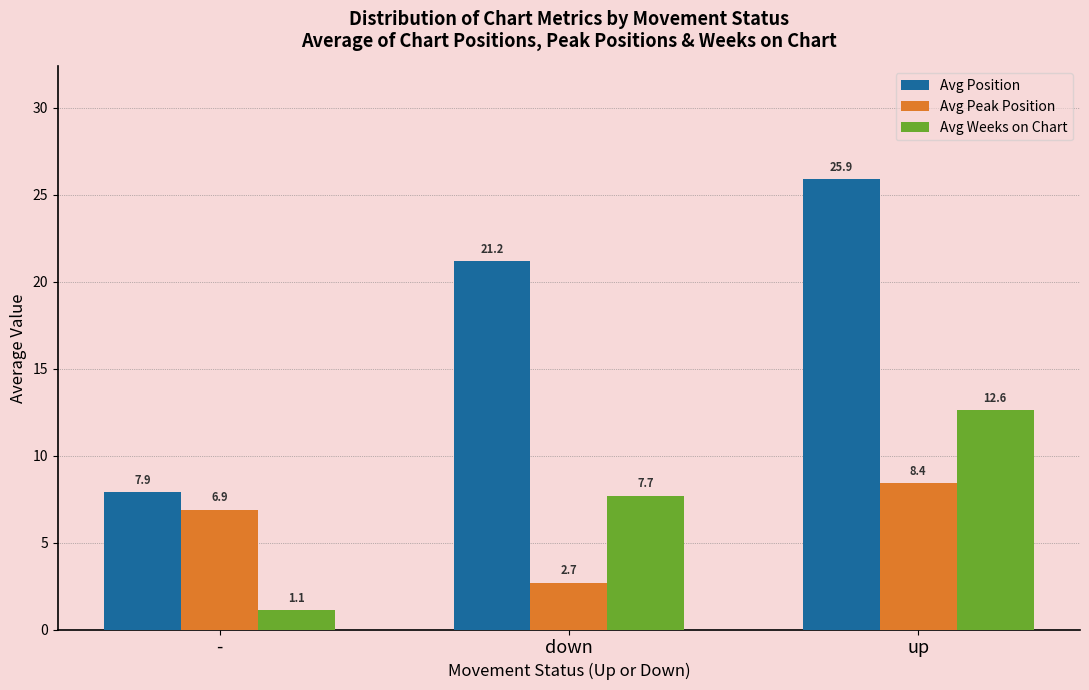

Reading left to right, list all the values displayed in this chart.

Avg Position: 7.9	21.2	25.9
Avg Peak Position: 6.9	2.7	8.4
Avg Weeks on Chart: 1.1	7.7	12.6